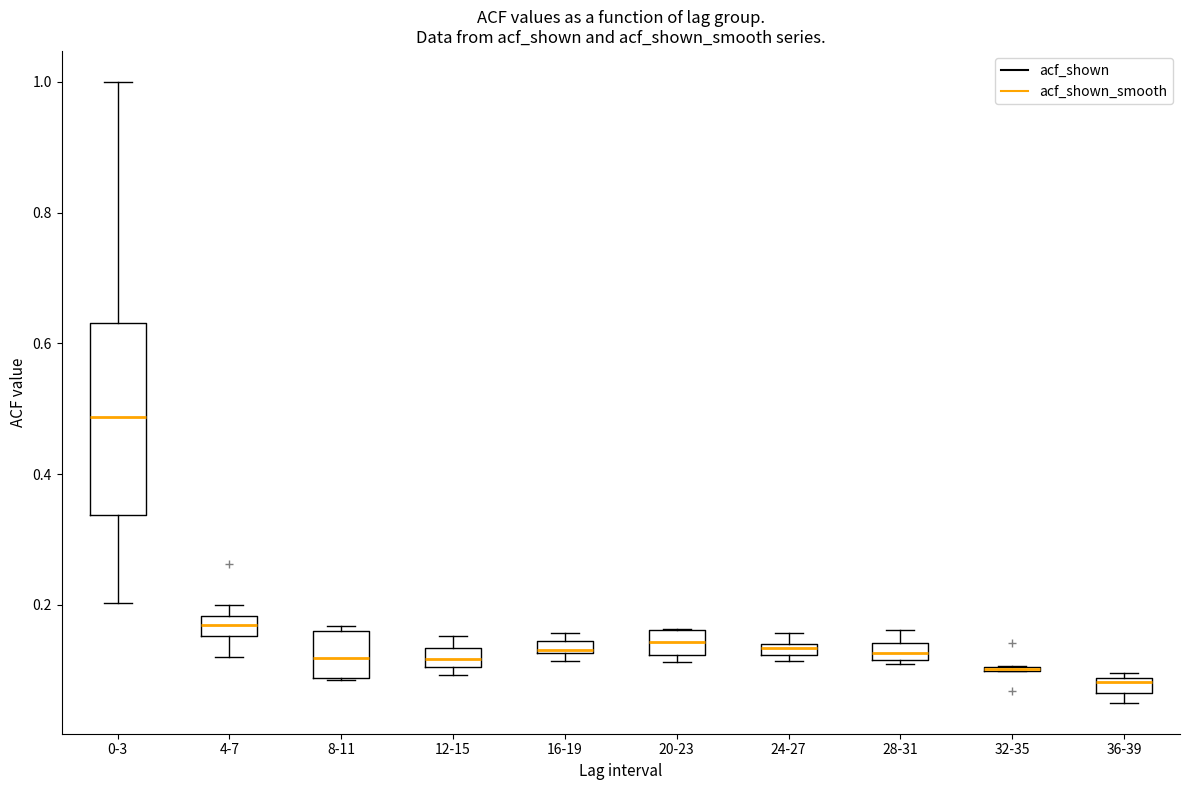

Where is the upper edge of the box for 16-19 on the y-axis? The values are not printed on the chart, so give them approximately, as read against the axis.

0.14